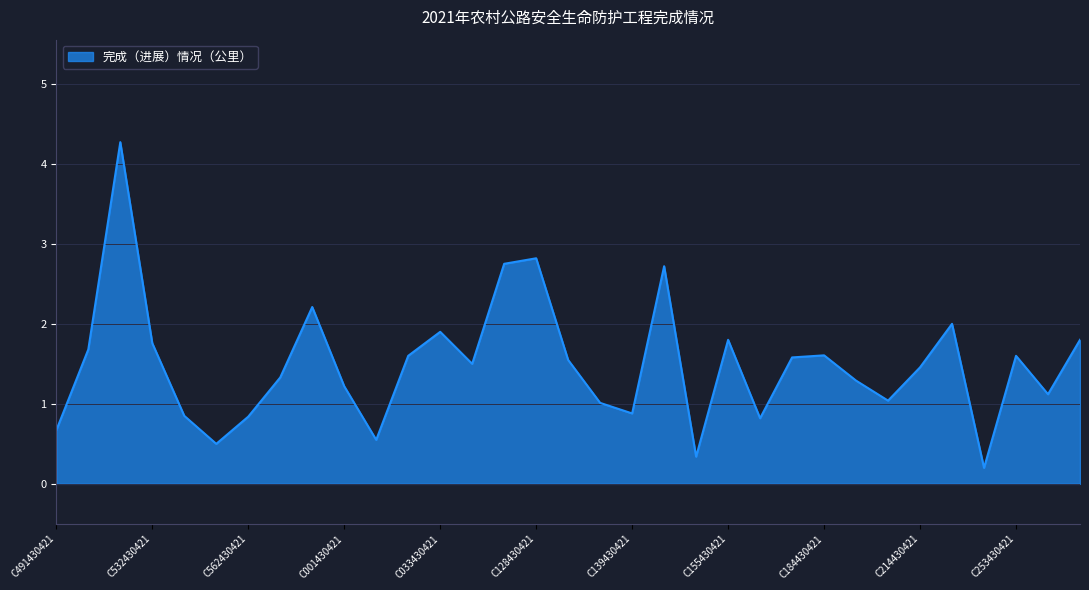

What is the difference between the maximum and minimum values?

4.1